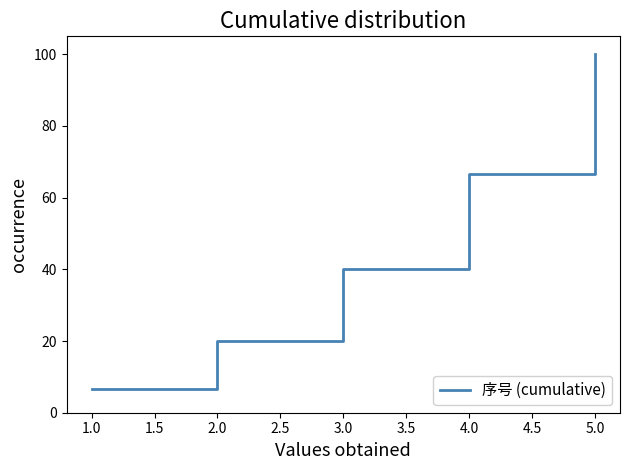

The chart shows a value of 43.9 at 2.0. True or false?

False